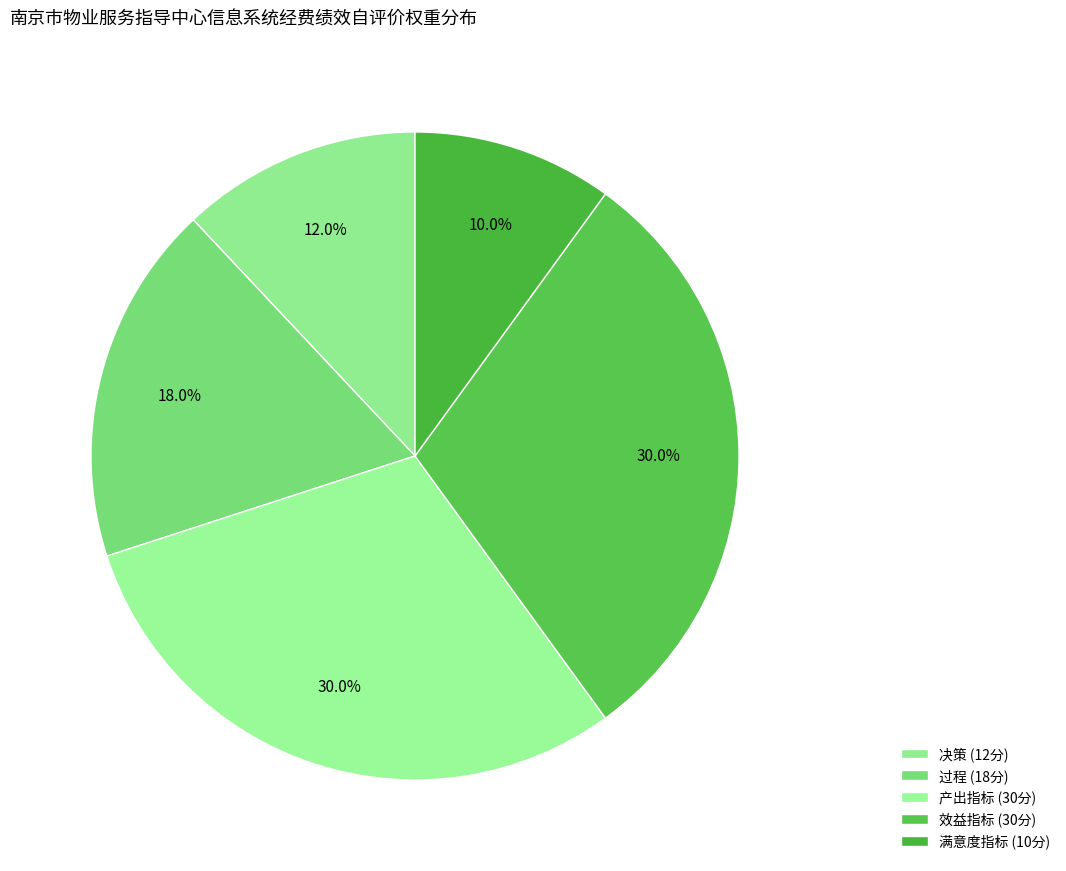

What is the ratio of the value at 决策 to the value at 效益指标?

0.4